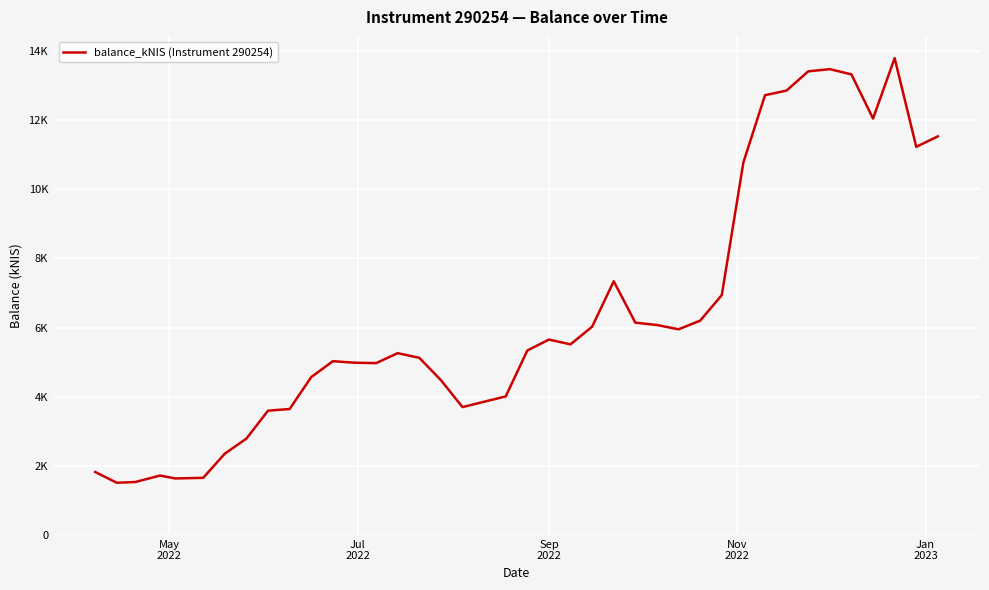

Reading left to right, transcribe all the data shown in this chart.

1822.3	1511.4	1532.6	1719.2	1635.3	1653.8	2352.8	2789.9	3597.2	3644.9	4568.4	5028.2	4985.0	4972.3	5260.4	5126.9	4481.0	3700.3	3855.4	4009.3	5336.5	5653.7	5516.0	6026.7	7340.3	6142.9	6075.2	5951.1	6201.6	6941.4	10780.0	12723.5	12859.4	13414.5	13478.2	13326.6	12047.6	13797.2	11230.0	11534.0